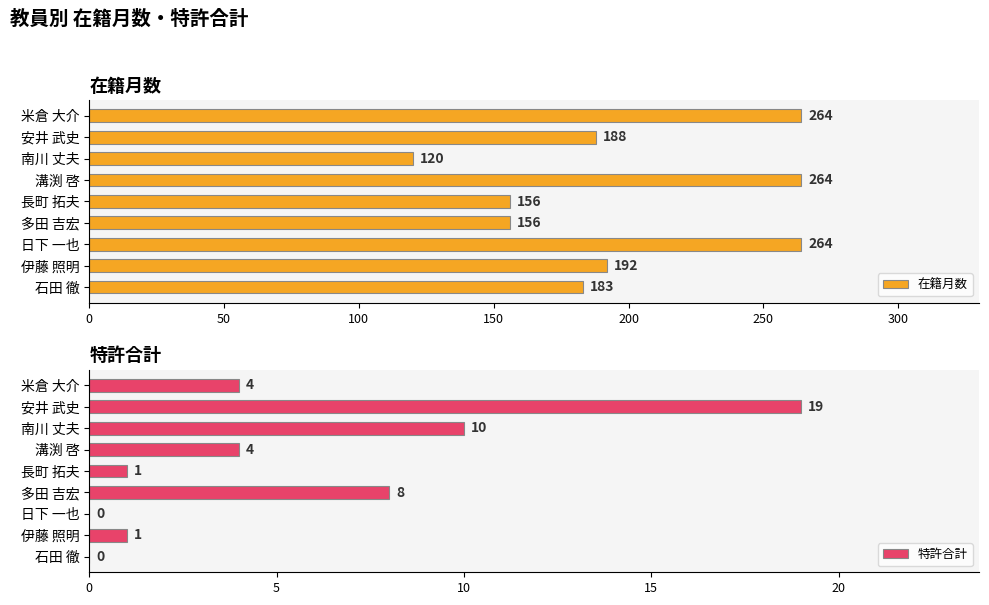

What is the maximum value for 特許合計?

19